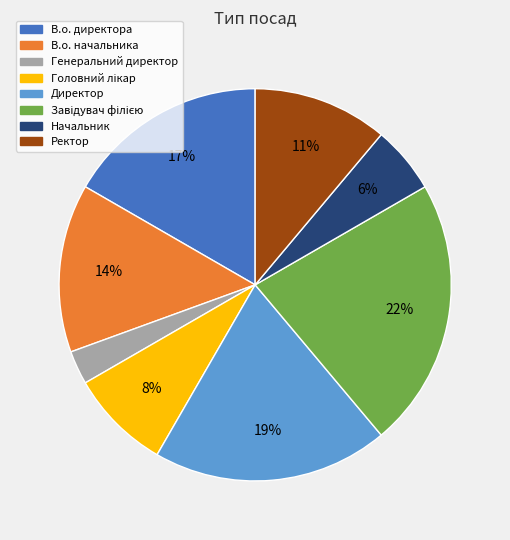

Which slice is the smallest?

Генеральний директор